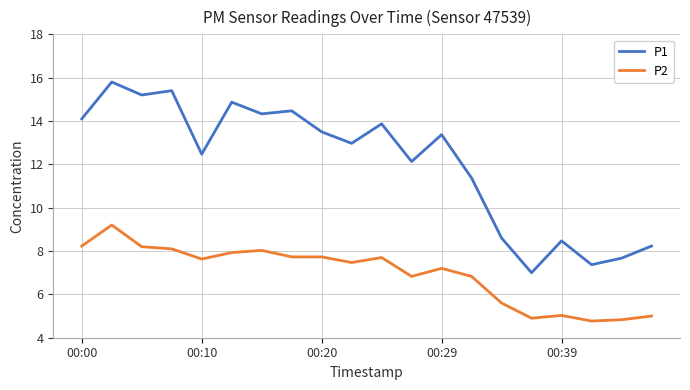

What is the minimum value for P2?

4.8